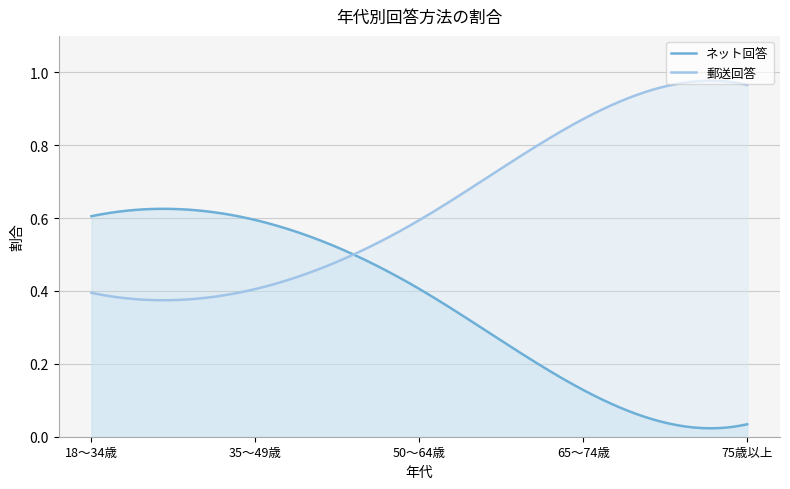

What is the maximum value shown in the chart?

1.0